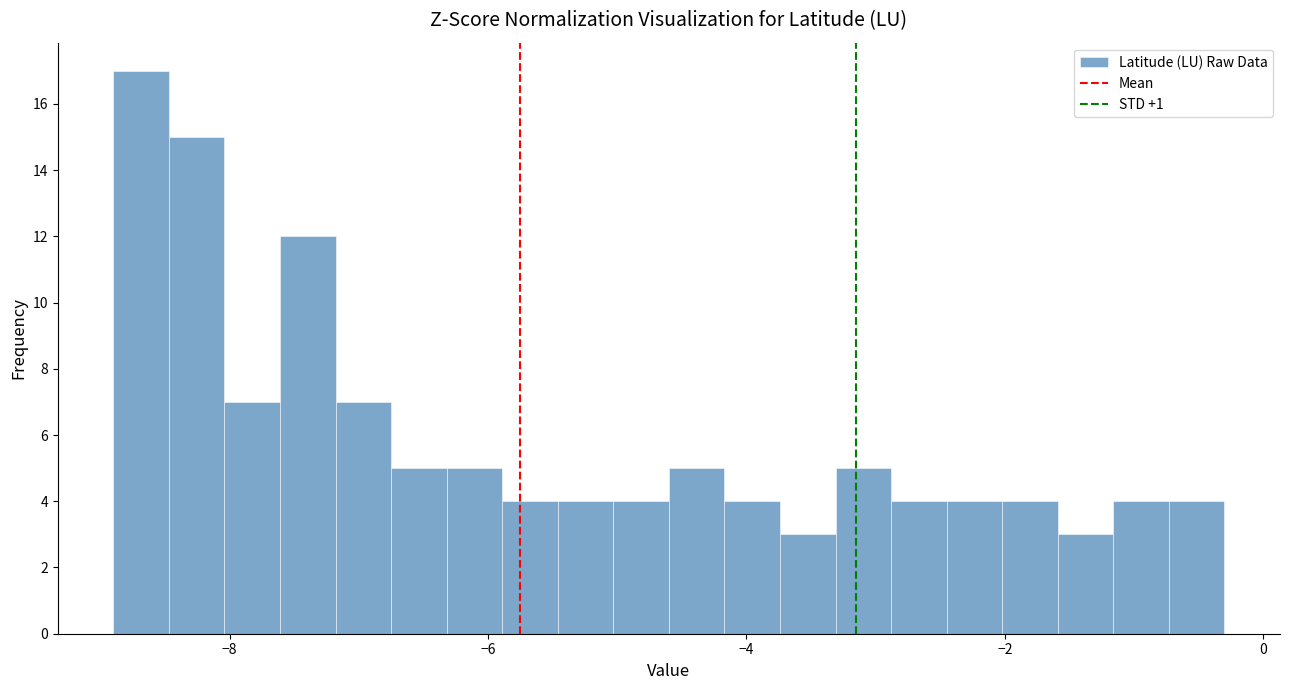

Around what value on the x-axis is the tallest bar? Give the approximate position of its centre, as read against the axis.

-8.6